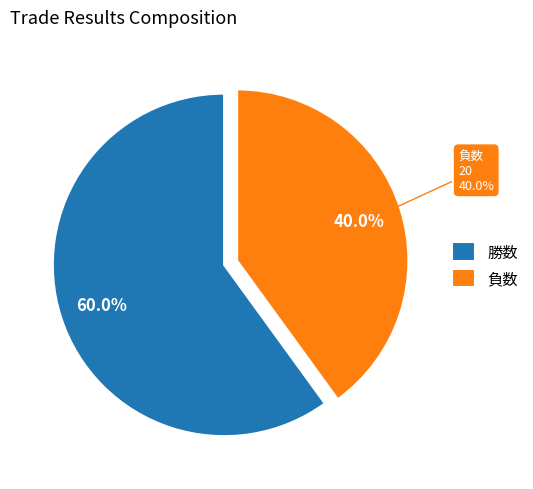

Is it true that 負数 is 40% of the pie?

True